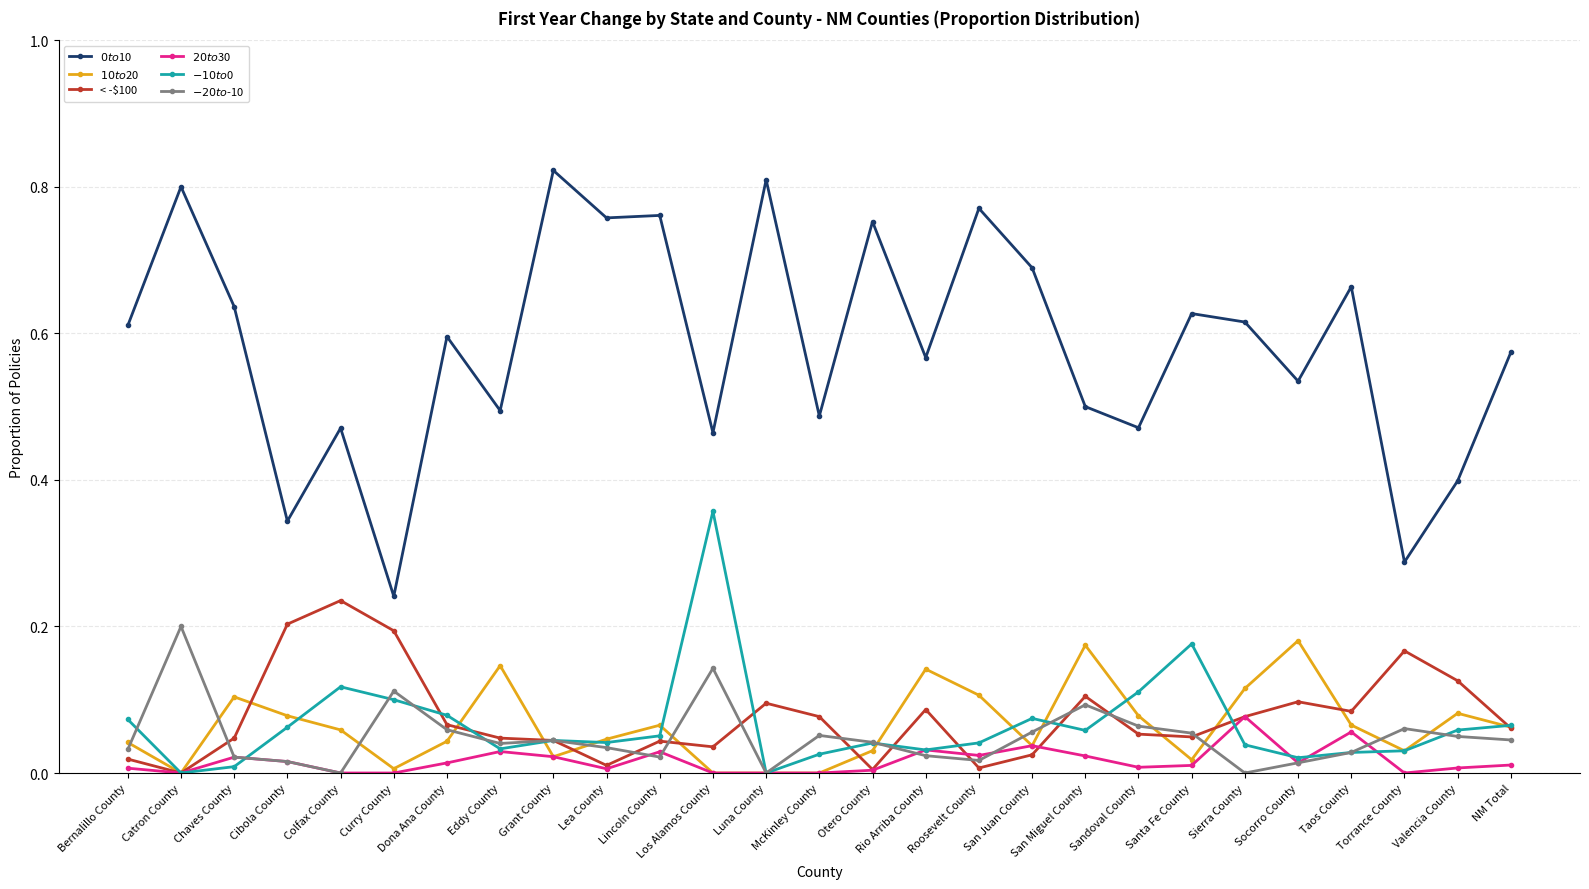

Is the value of $-20 to $-10 at Otero County greater than the value of $10 to $20 at Curry County?

Yes